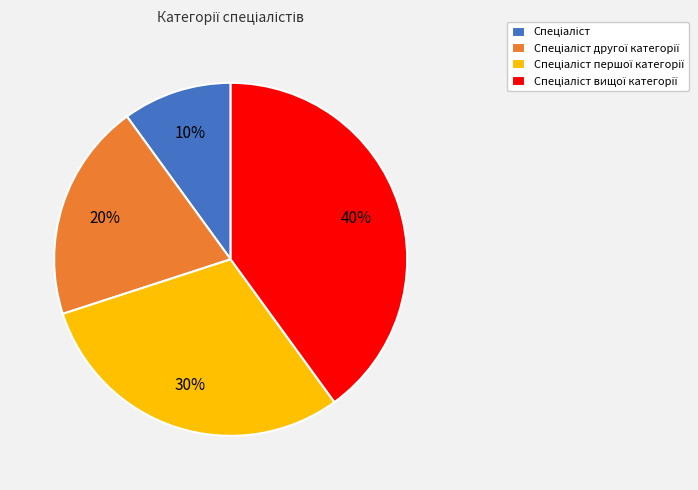

Is there a majority slice in this chart?

No